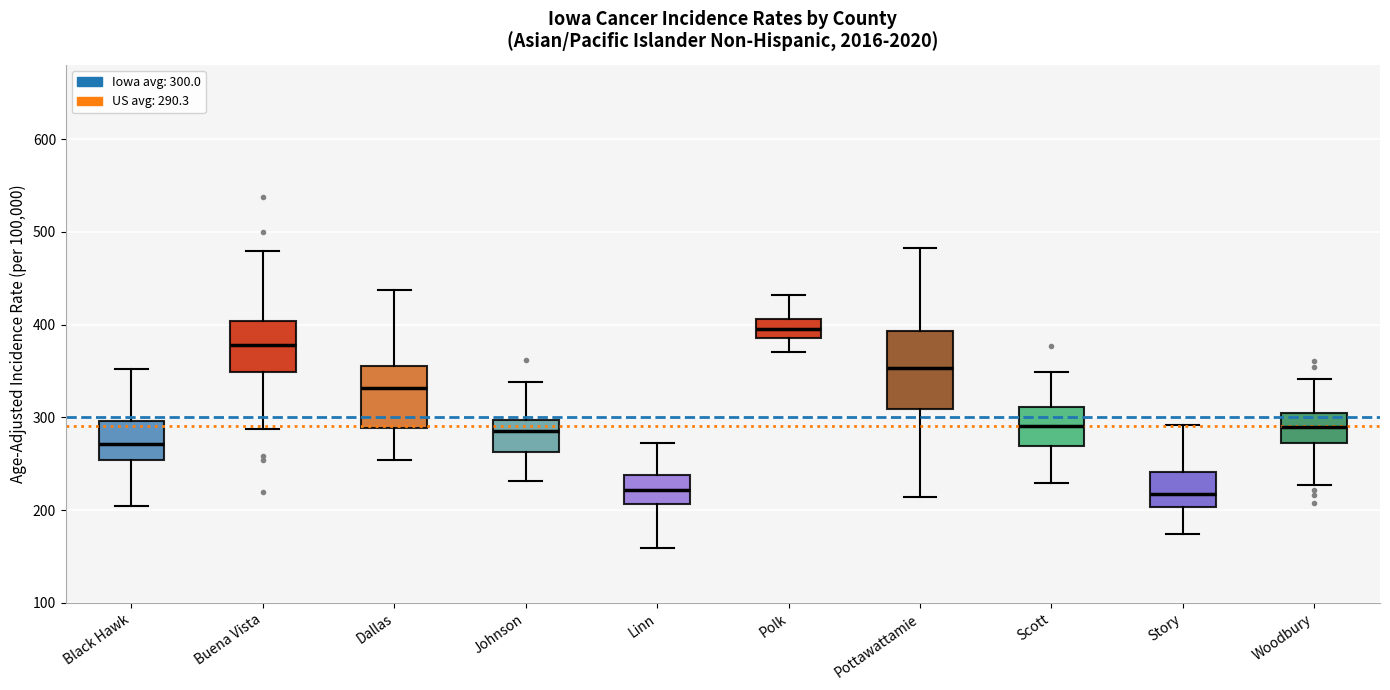

Reading left to right, read every box against the y-axis: the position of its median line, the range the box covers, and the ends of its whiskers. The values are not printed on the chart, so give them approximately, as read against the axis.

Black Hawk: median 270, box 250 to 300, whiskers 200 to 350
Buena Vista: median 380, box 350 to 400, whiskers 290 to 480
Dallas: median 330, box 290 to 360, whiskers 250 to 440
Johnson: median 290, box 260 to 300, whiskers 230 to 340
Linn: median 220, box 210 to 240, whiskers 160 to 270
Polk: median 400, box 390 to 410, whiskers 370 to 430
Pottawattamie: median 350, box 310 to 390, whiskers 210 to 480
Scott: median 290, box 270 to 310, whiskers 230 to 350
Story: median 220, box 200 to 240, whiskers 170 to 290
Woodbury: median 290, box 270 to 310, whiskers 230 to 340